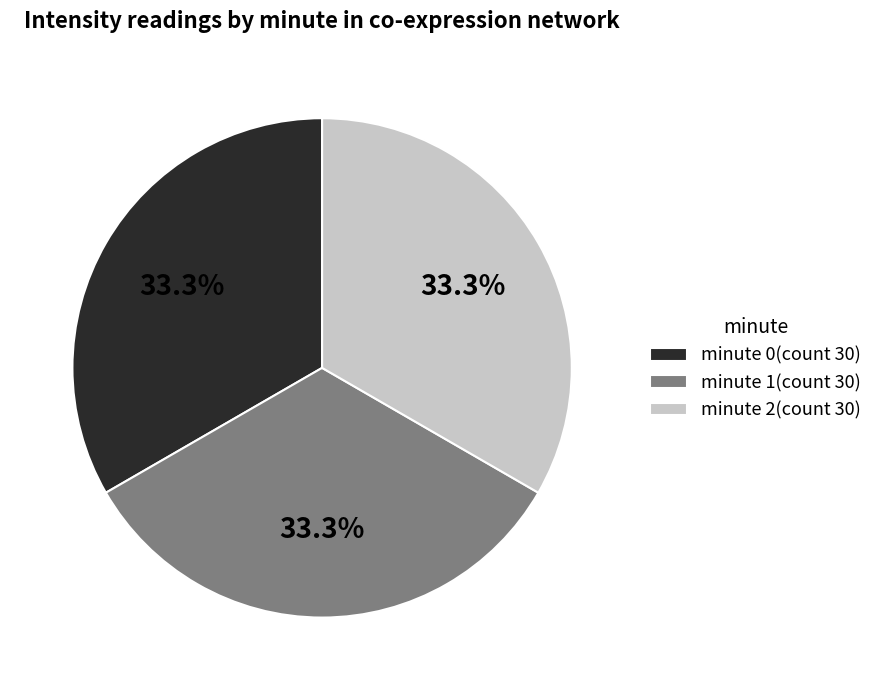

What is the total percentage of minute 0(count 30) and minute 2(count 30)?

66.7%